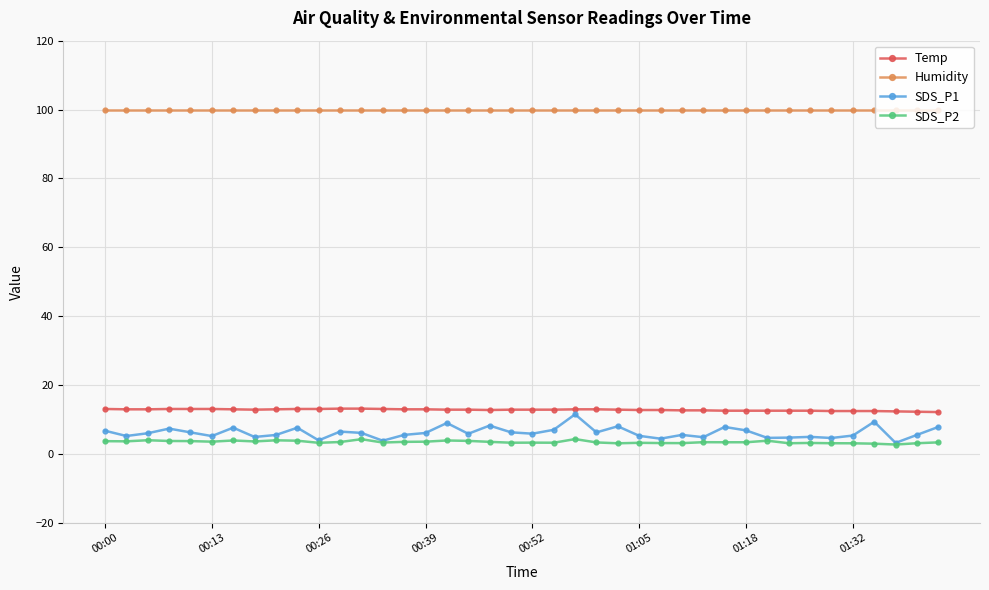

What is the sum of all SDS_P2 values?

136.7